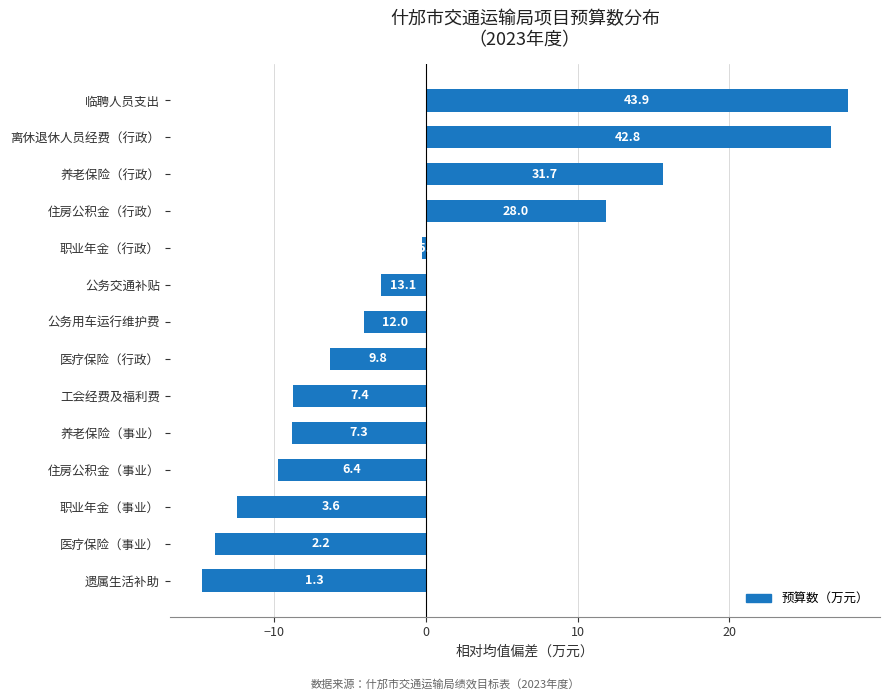

Are the bars horizontal?

Yes